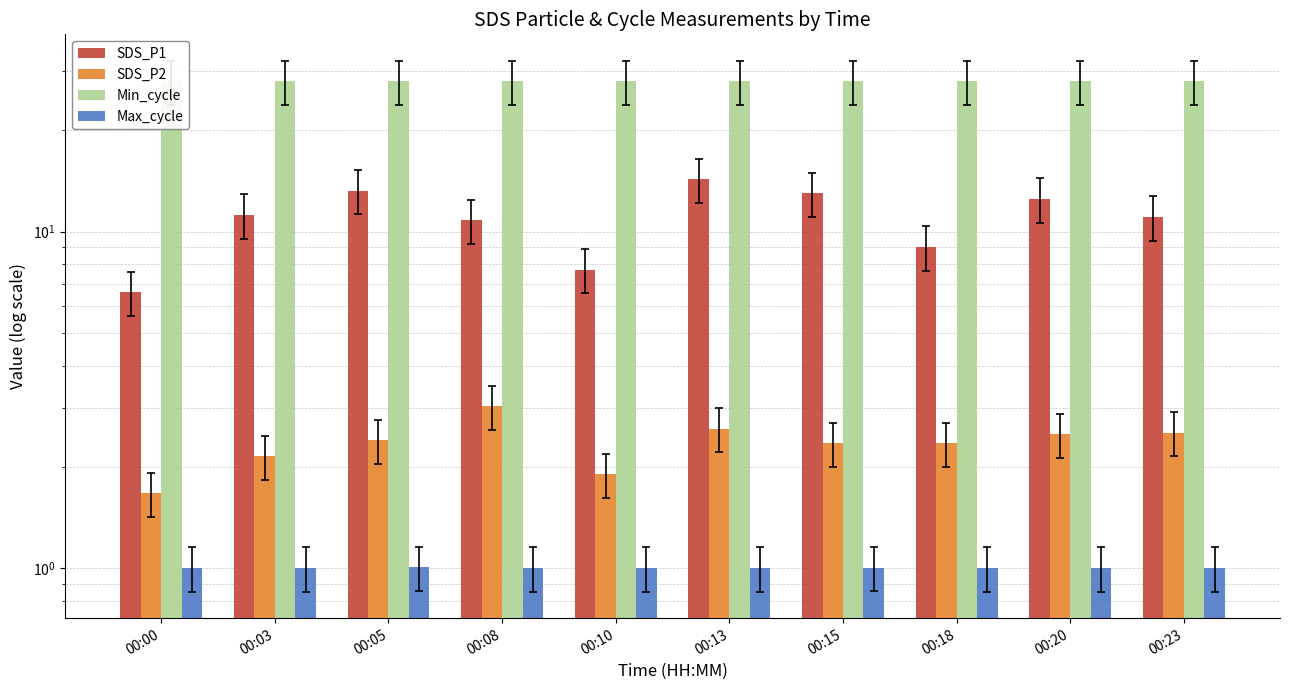

At which category does the chart reach its minimum across all series?

00:08